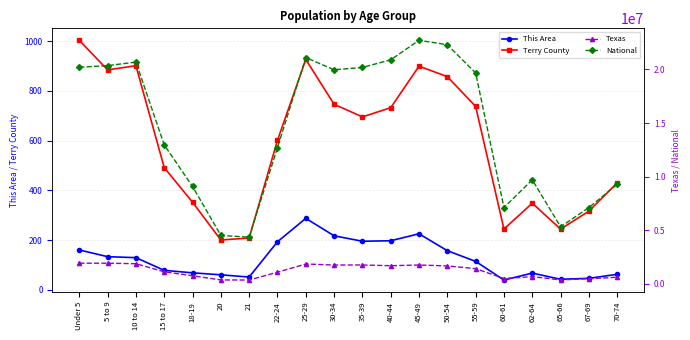

What is the difference between the maximum and minimum values in the Terry County series?

803